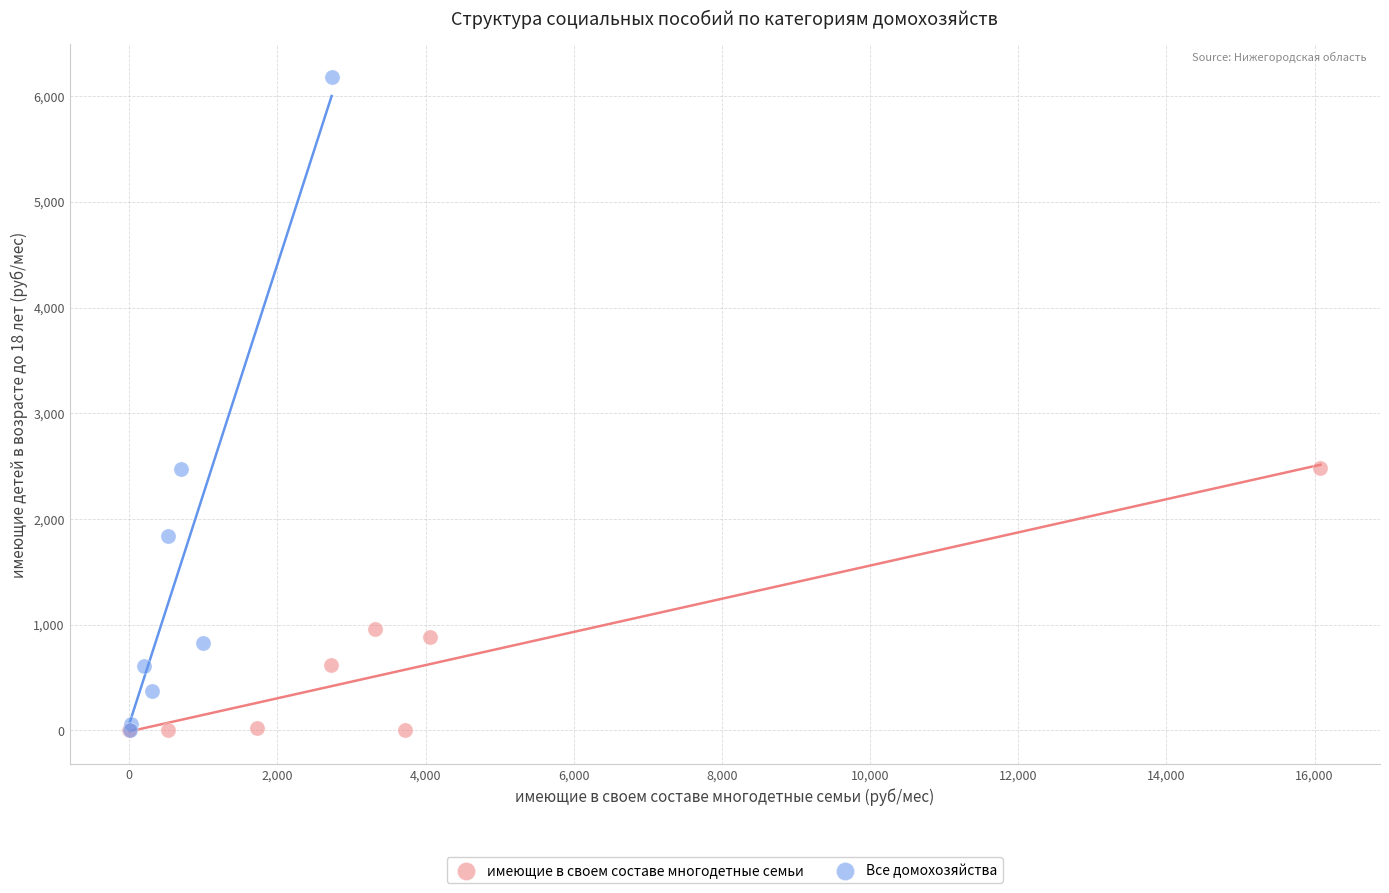

Which series contains the highest Y value?

Все домохозяйства